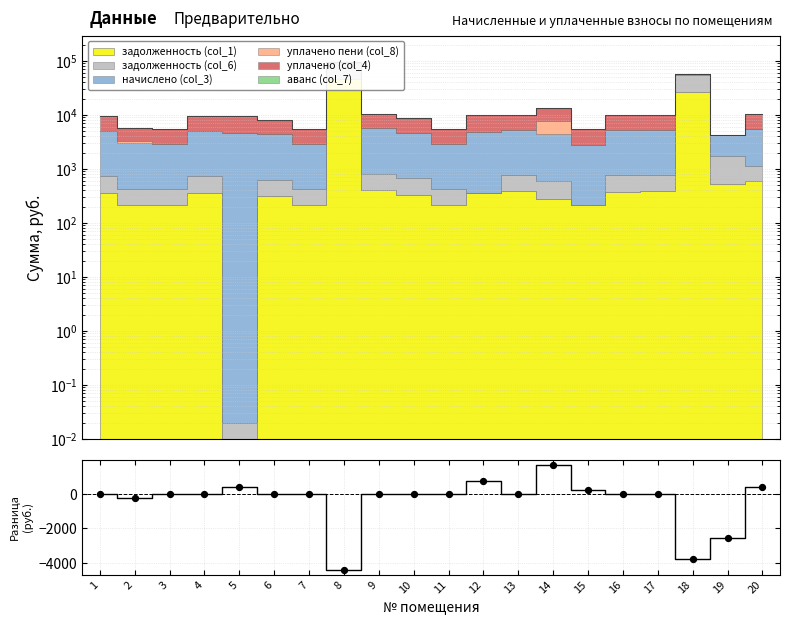

What is the change in value from 6 to 14?

+1687.5